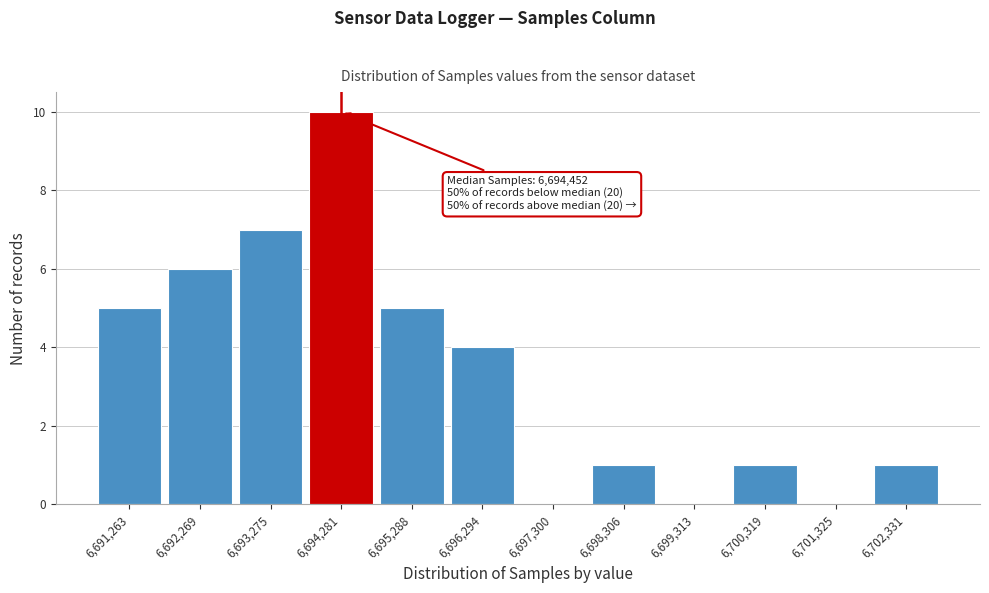

Reading right to left, extract all data points from this chart.

6,702,331=1	6,701,325=0	6,700,319=1	6,699,313=0	6,698,306=1	6,697,300=0	6,696,294=4	6,695,288=5	6,694,281=10	6,693,275=7	6,692,269=6	6,691,263=5